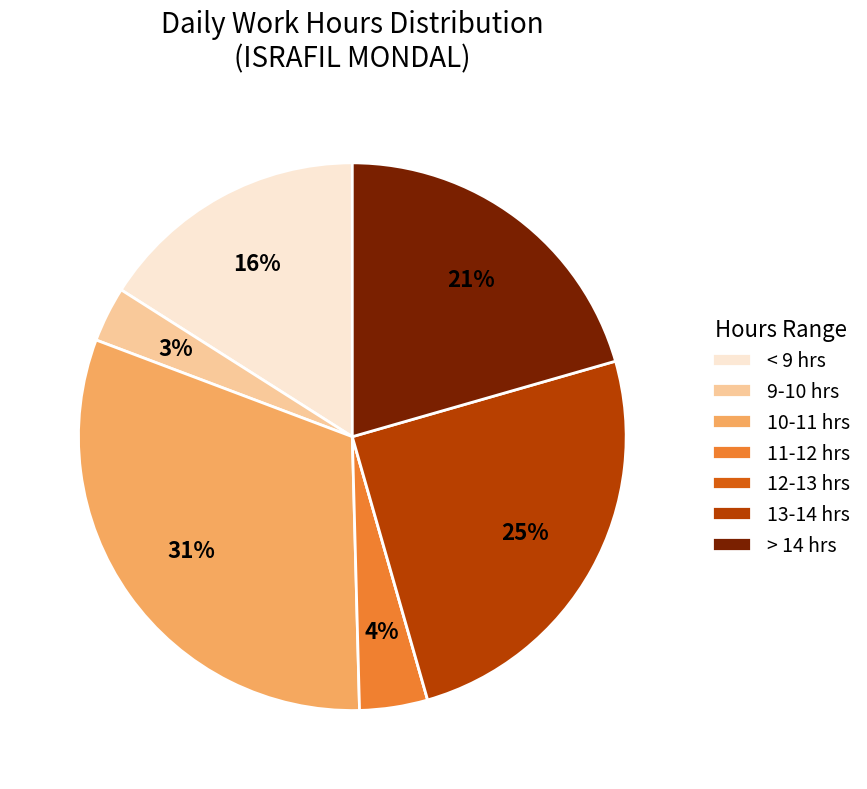

Is 11-12 hrs the majority of the pie?

No